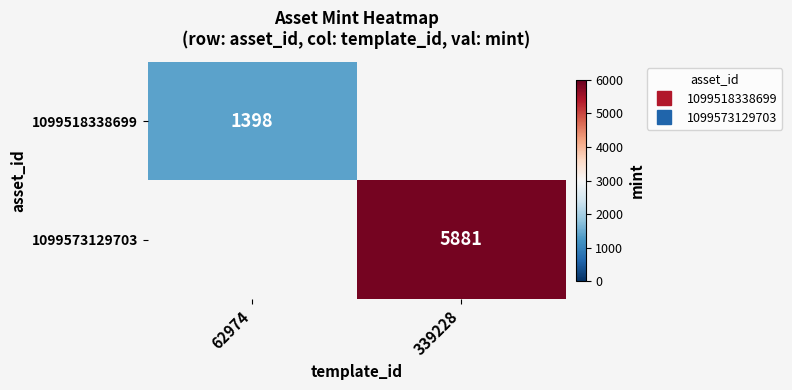

What is the greatest value displayed?

5881.0